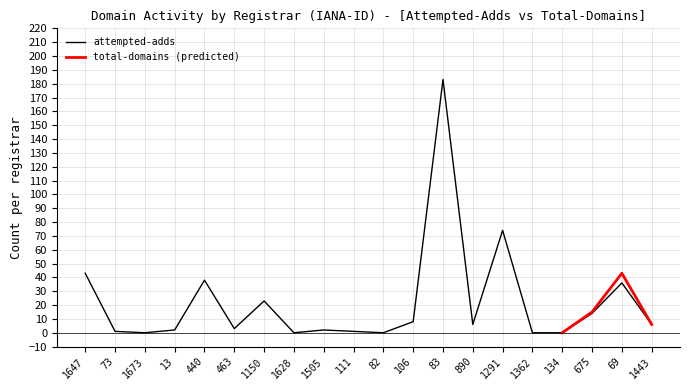

Rank the categories by value from highest to lowest.

83, 1291, 1647, 440, 69, 1150, 675, 106, 890, 1443, 463, 13, 1505, 73, 111, 1673, 1628, 82, 1362, 134